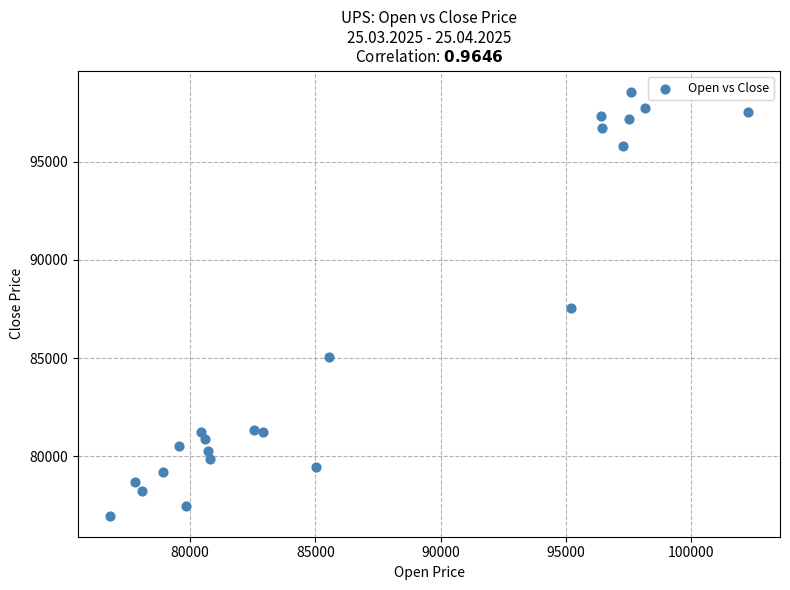

What is the range of X values (max minus min)?

25492